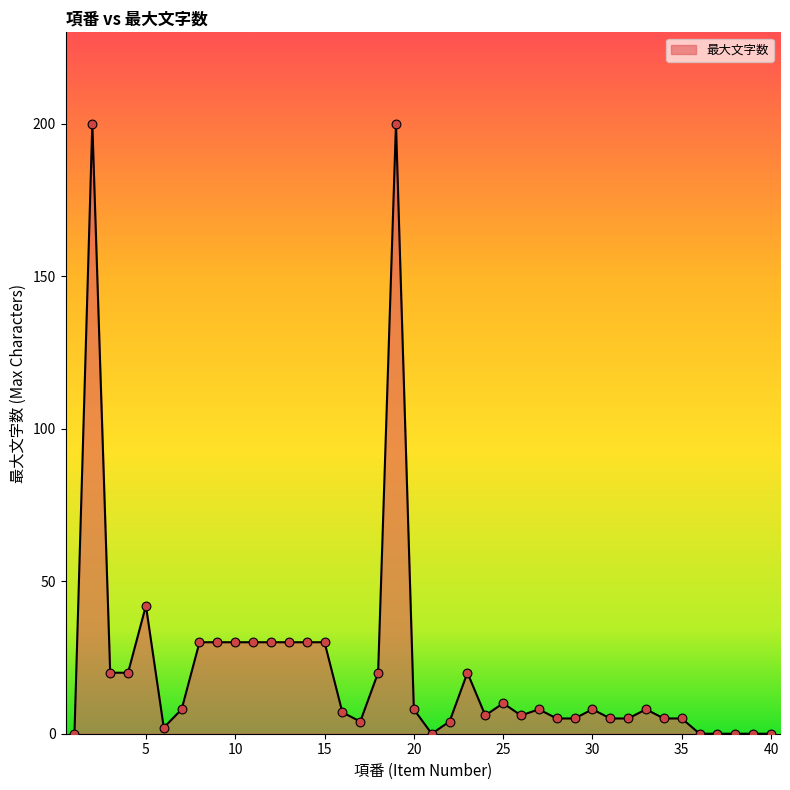

What is the greatest value displayed?

200